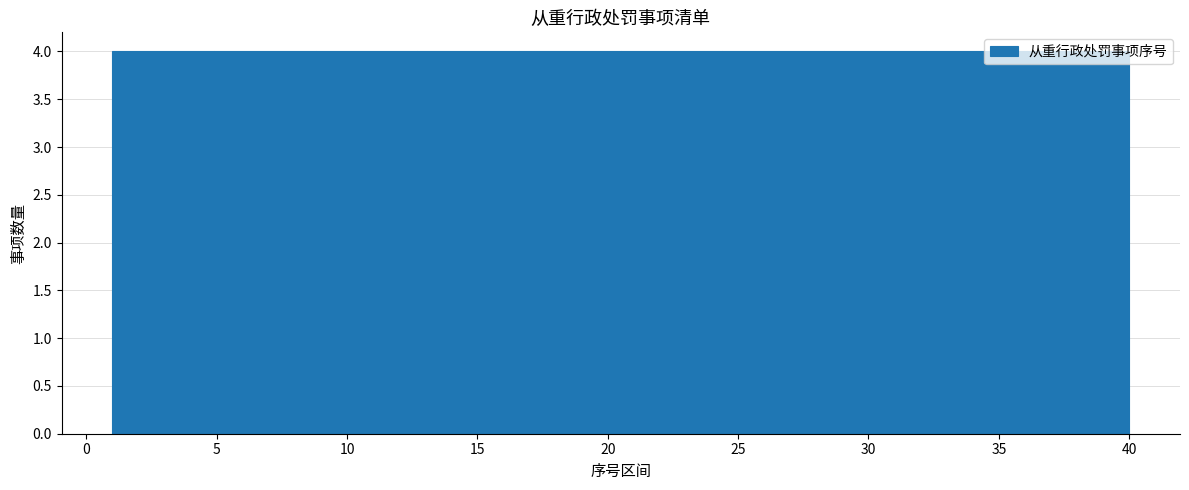

Reading left to right, list every bar in this chart as the range it spans on the x-axis followed by its height. Neither the bar edges nor the heights are printed on the chart, so give them approximately, as read against the axes.

1.0 to 4.9: 4
4.9 to 8.8: 4
8.8 to 12.7: 4
12.7 to 16.6: 4
16.6 to 20.5: 4
20.5 to 24.4: 4
24.4 to 28.3: 4
28.3 to 32.2: 4
32.2 to 36.1: 4
36.1 to 40.0: 4